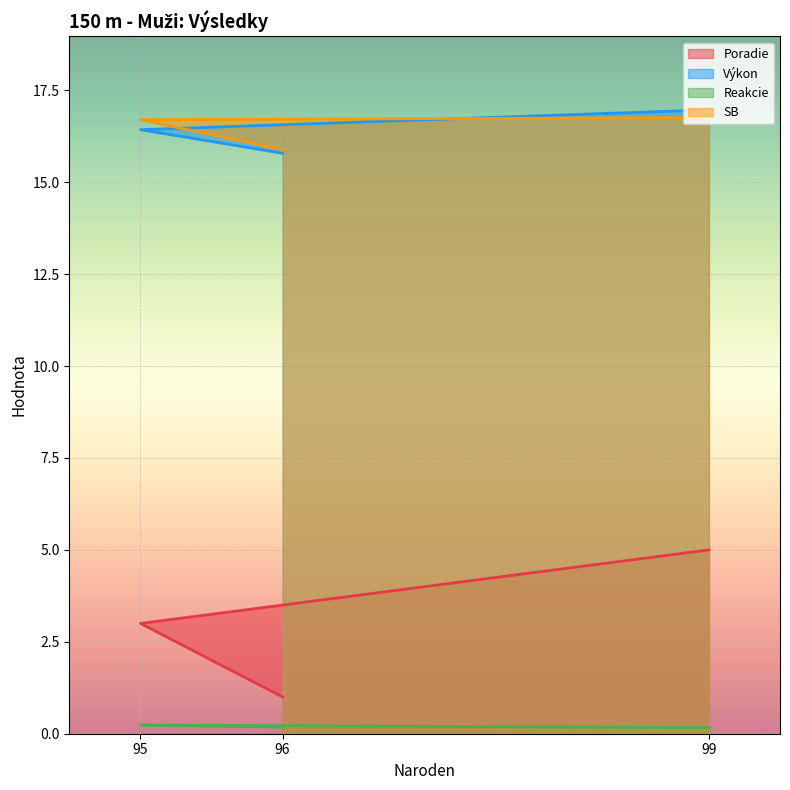

What value does the Výkon series have at 99?

17.0